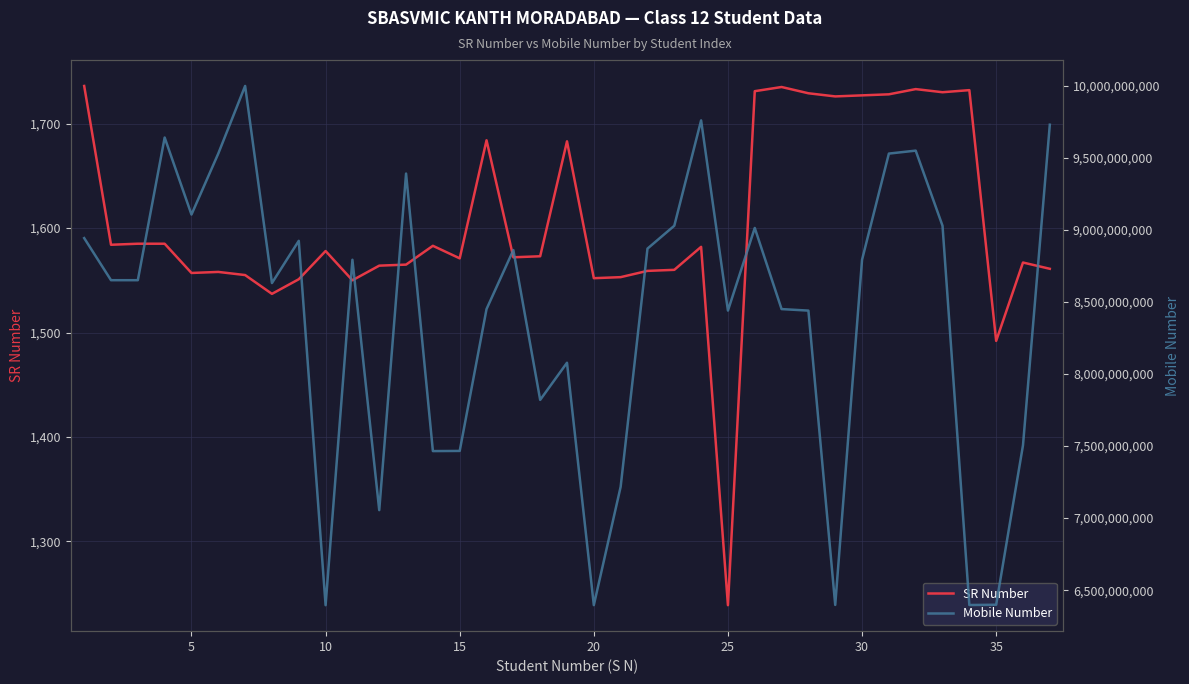

What is the minimum value for SR Number?

1239